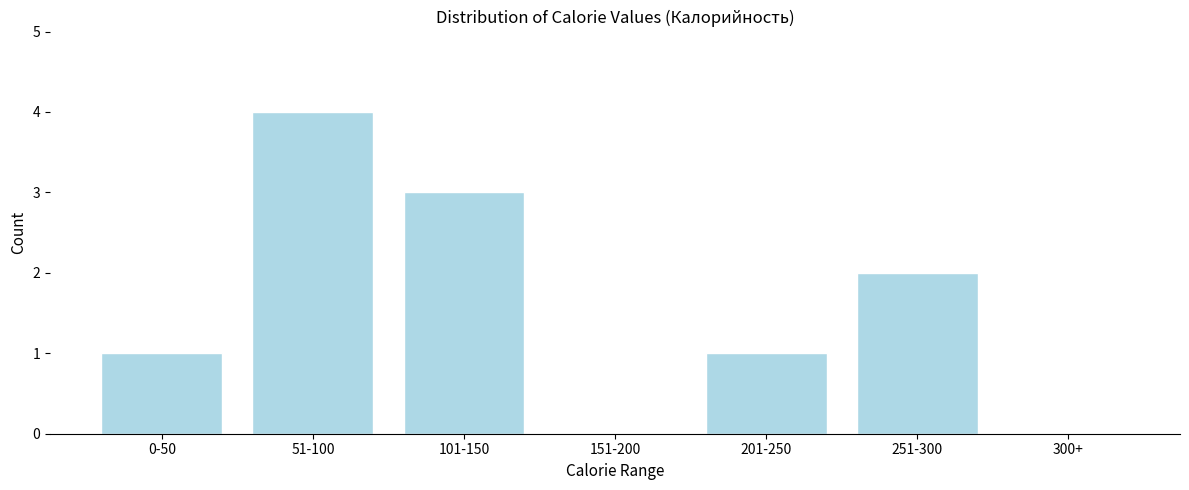

Reading left to right, transcribe all the data shown in this chart.

0-50=1	51-100=4	101-150=3	151-200=0	201-250=1	251-300=2	300+=0